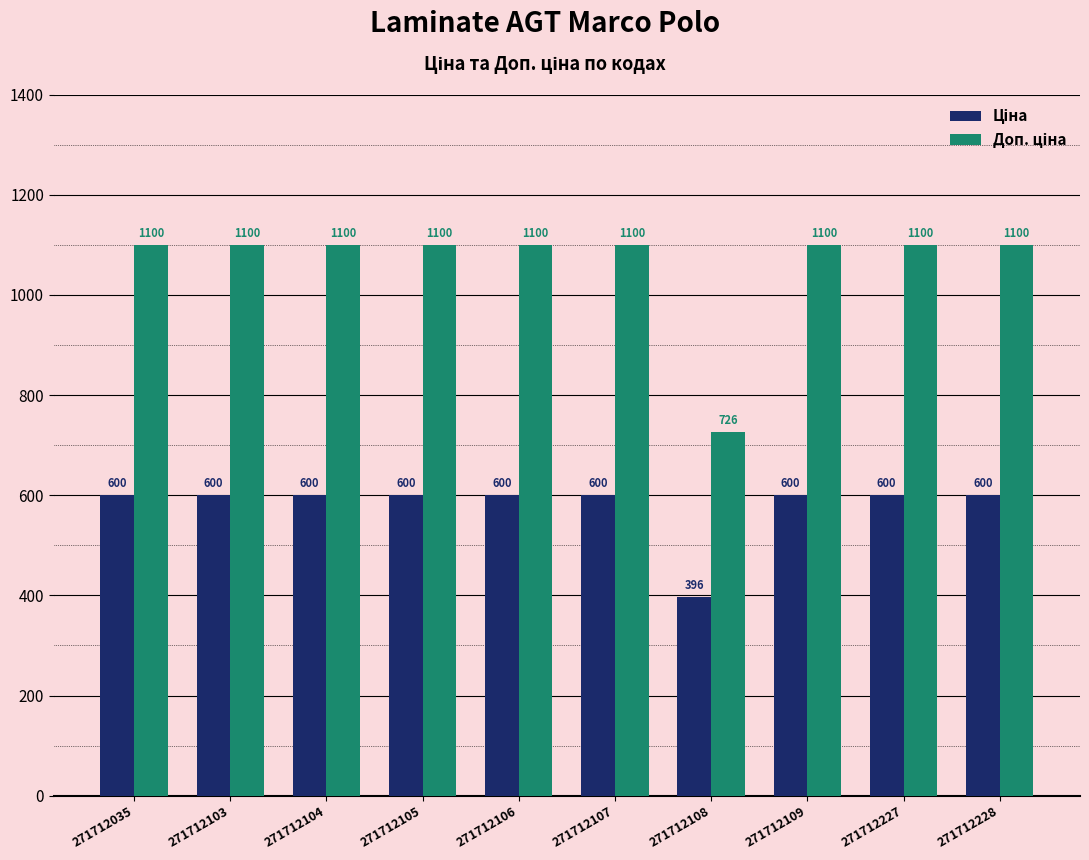

At how many categories does at least one series exceed 588?

10